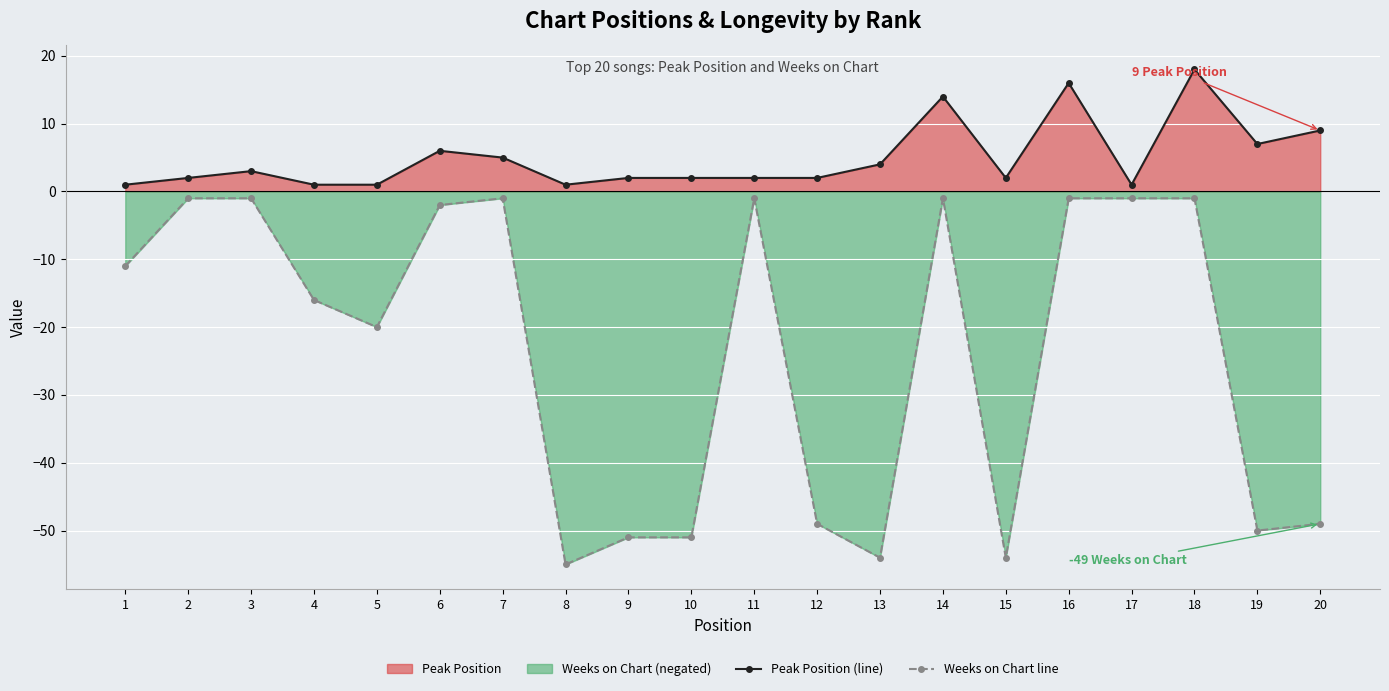

How many lines are shown in the chart?

2